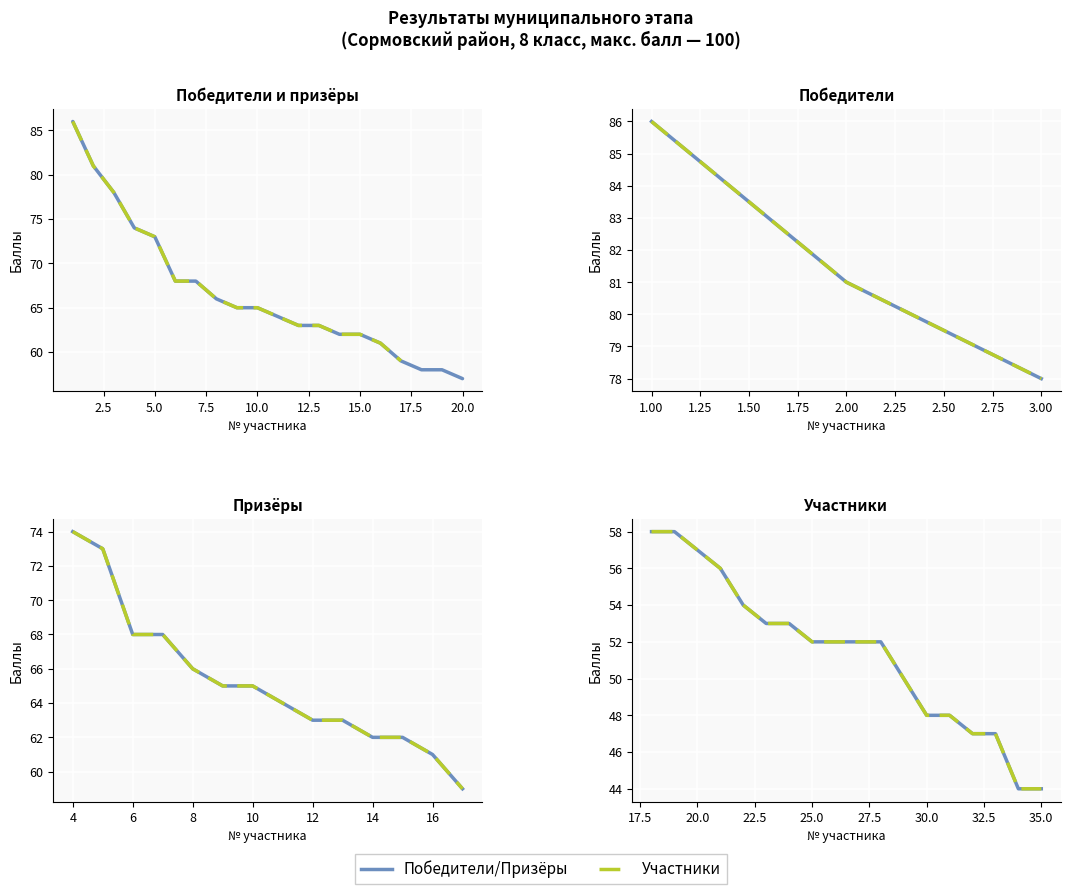

Reading left to right, what are all the values shown in this chart?

1=86	2=81	3=78	4=74	5=73	6=68	7=68	8=66	9=65	10=65	11=64	12=63	13=63	14=62	15=62	16=61	17=59	18=58	19=58	20=57